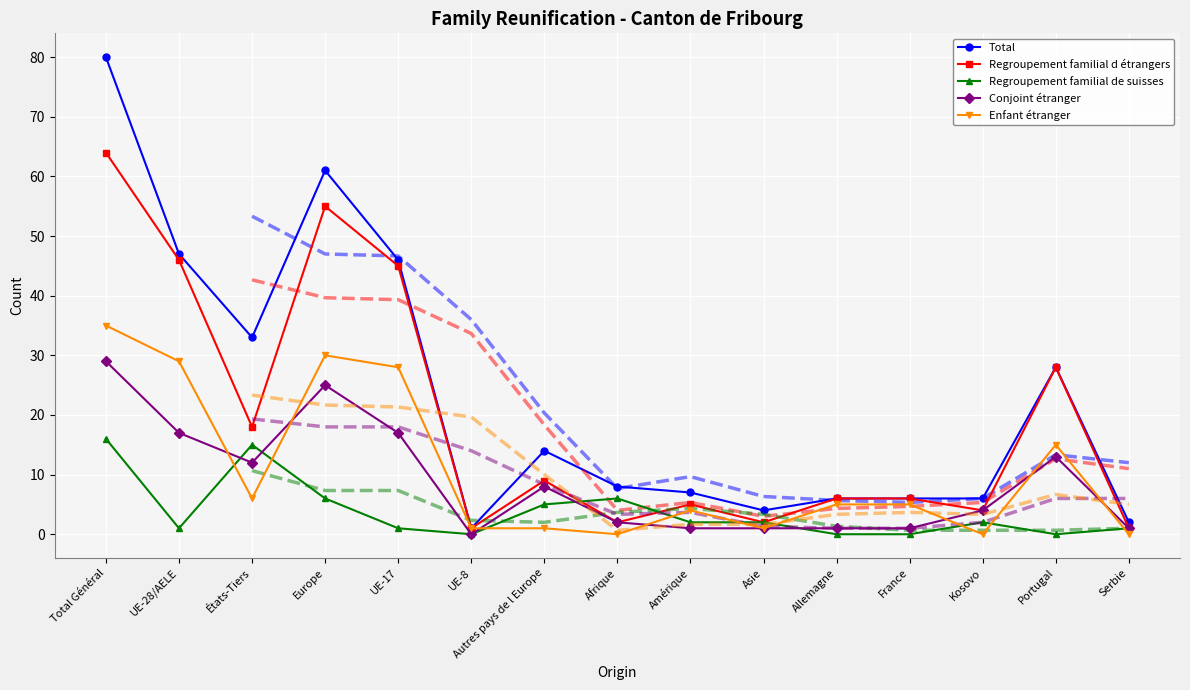

The Enfant étranger series shows 35 at Total Général. True or false?

True